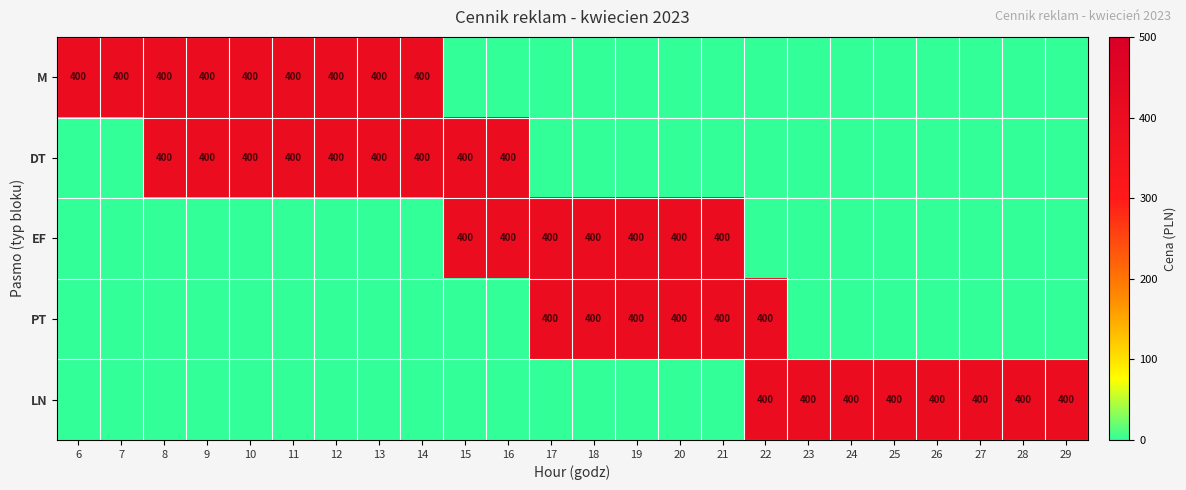

The value of LN at 24 is 400. True or false?

True